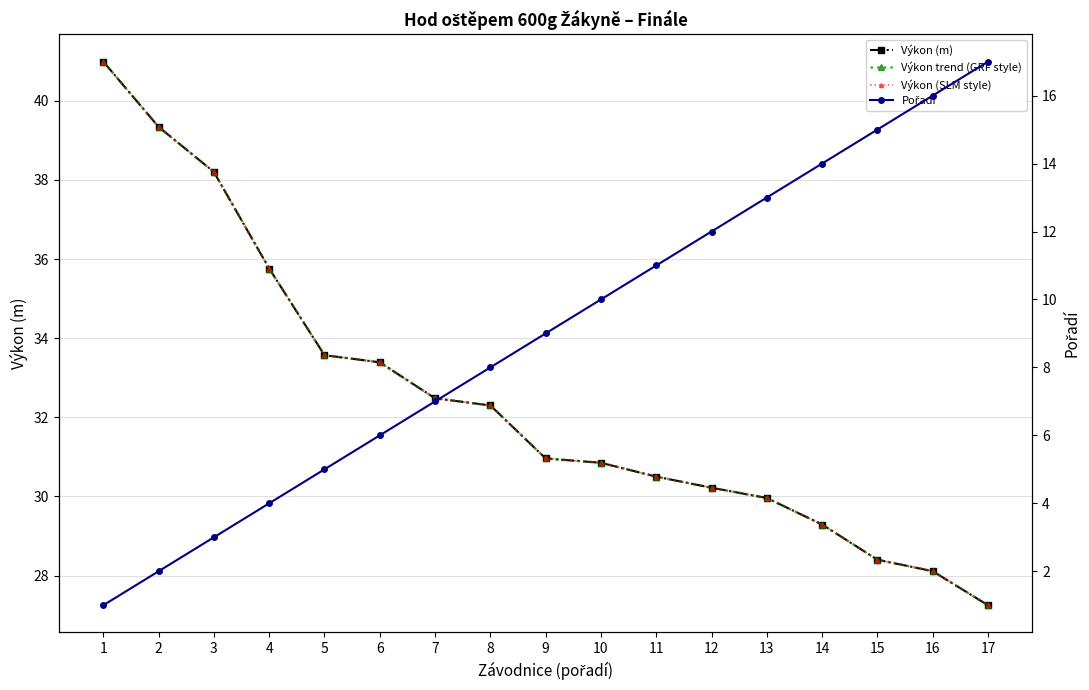

The value of Pořadí at 15 is 24.0. True or false?

False